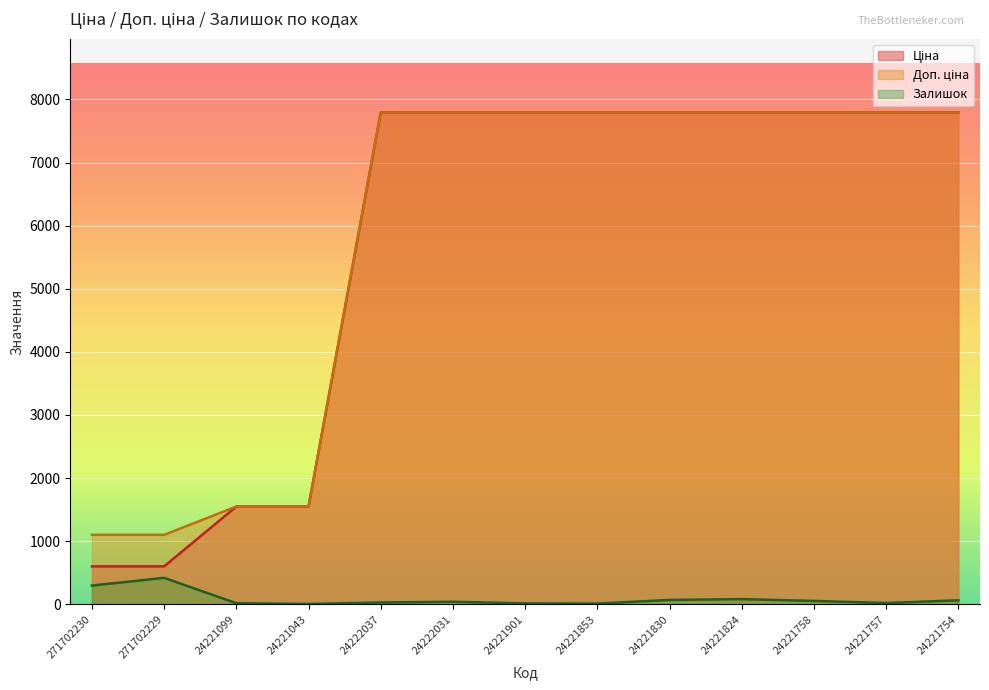

What is the label of the 11th point from the left?

24221758